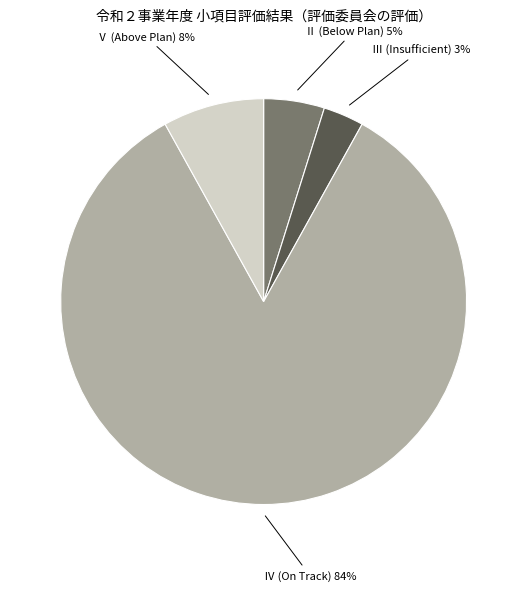

How many segments does this pie chart have?

4